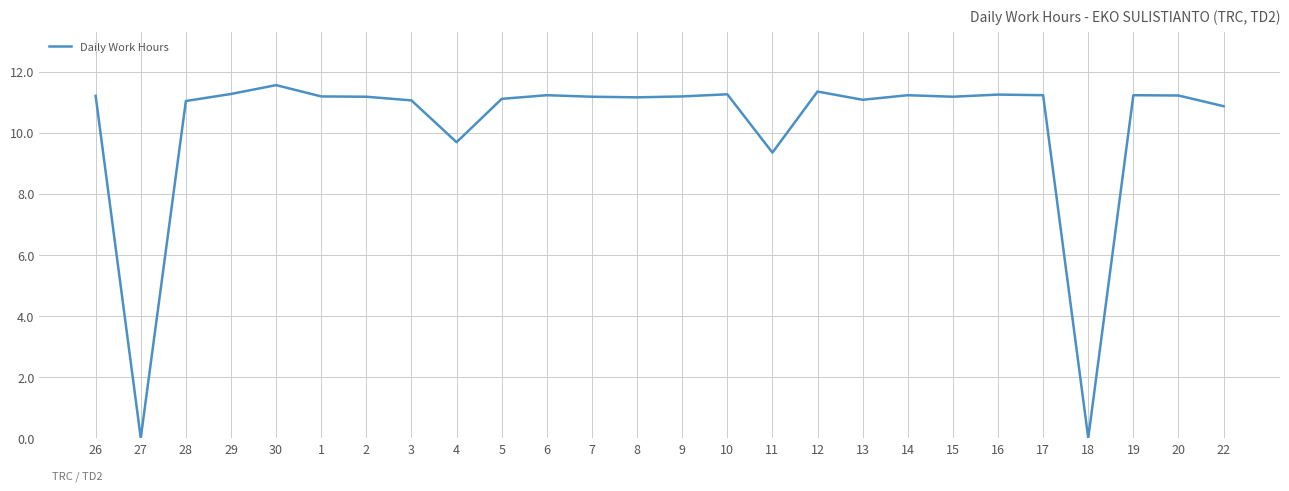

What is the difference between the maximum and minimum values?

11.6